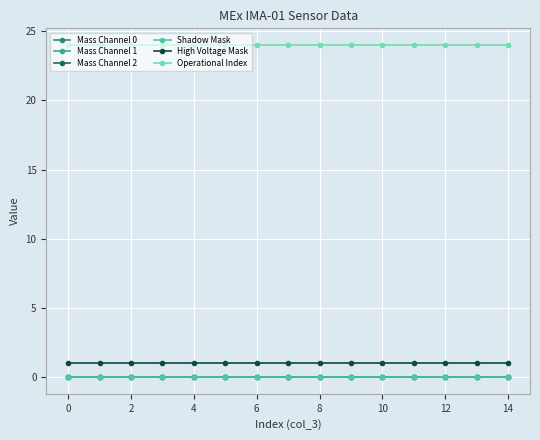

Is this an area chart (filled region under the line)?

No